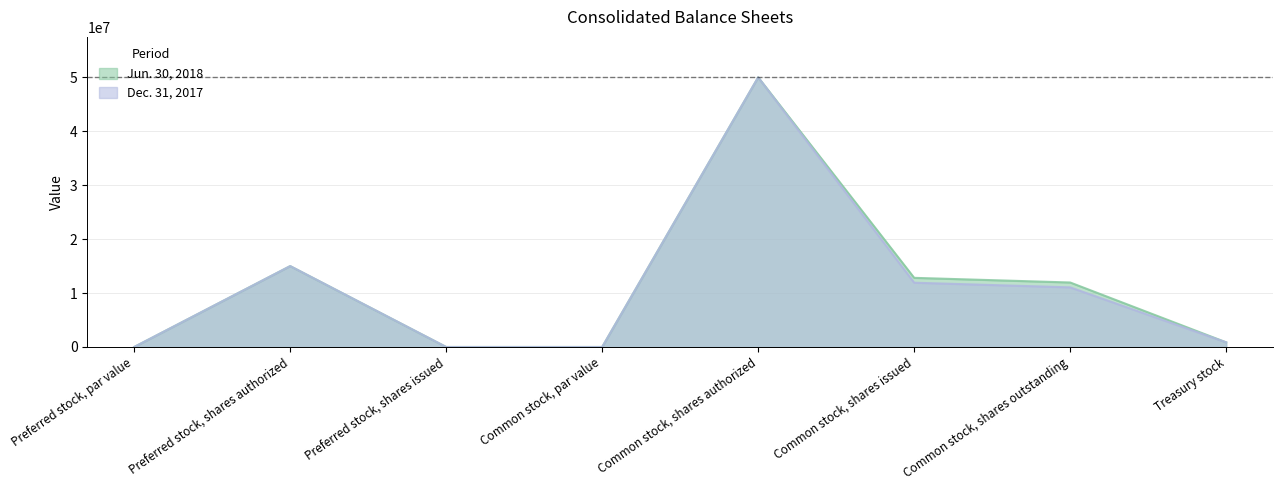

Does the chart have visible grid lines?

Yes